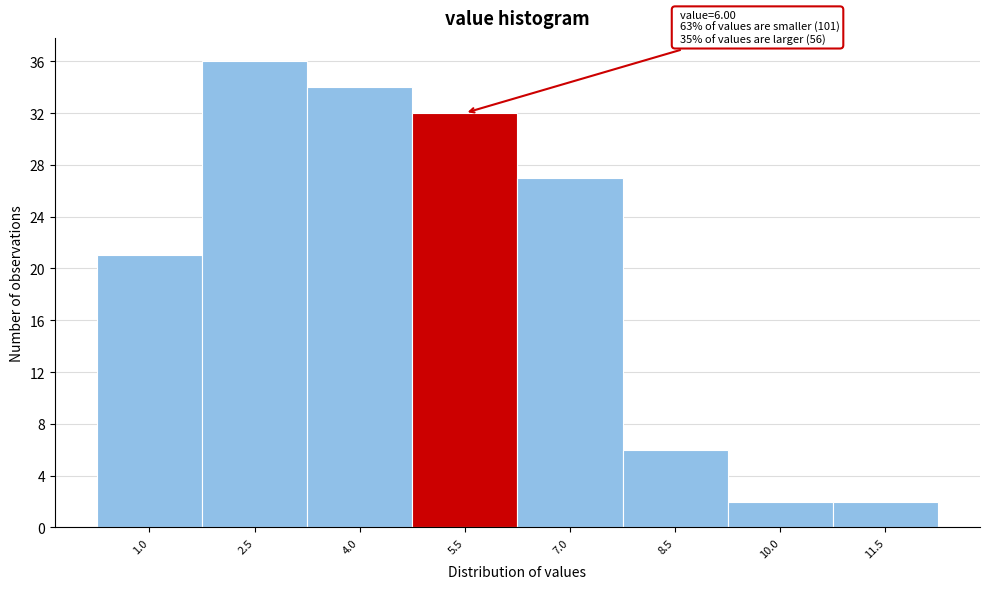

Reading right to left, transcribe all the data shown in this chart.

2	2	6	27	32	34	36	21